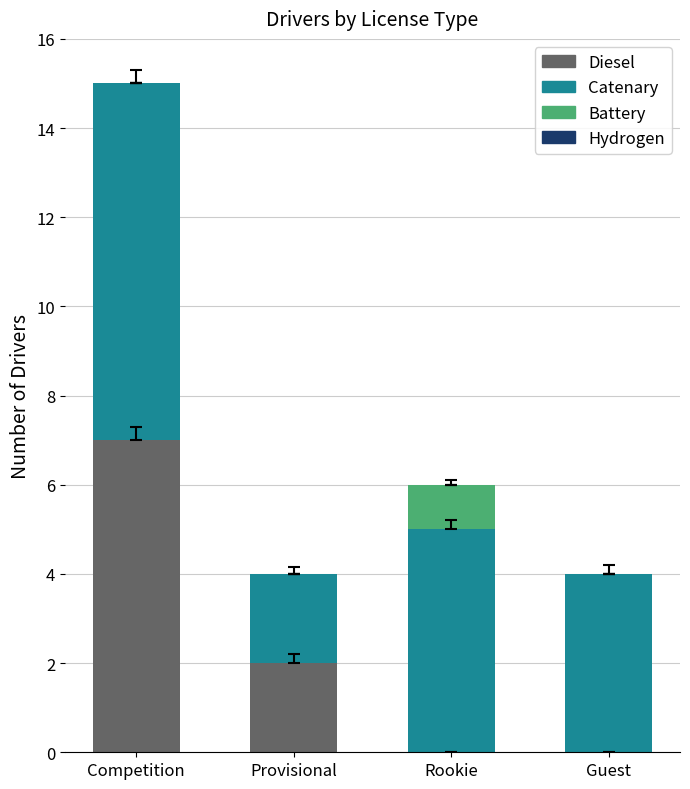

What is the total value across all series at Guest?

4